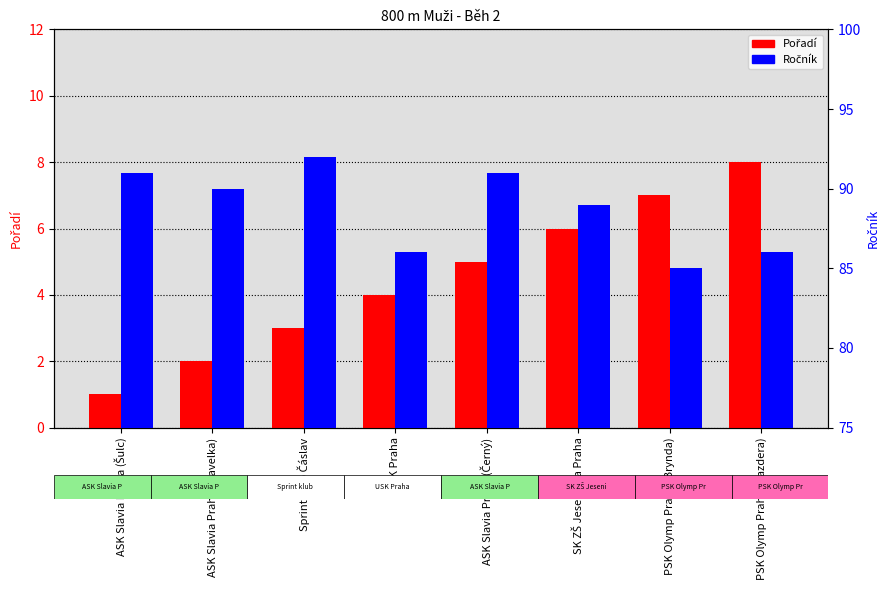

Are the bars grouped side by side (vs. stacked)?

Yes